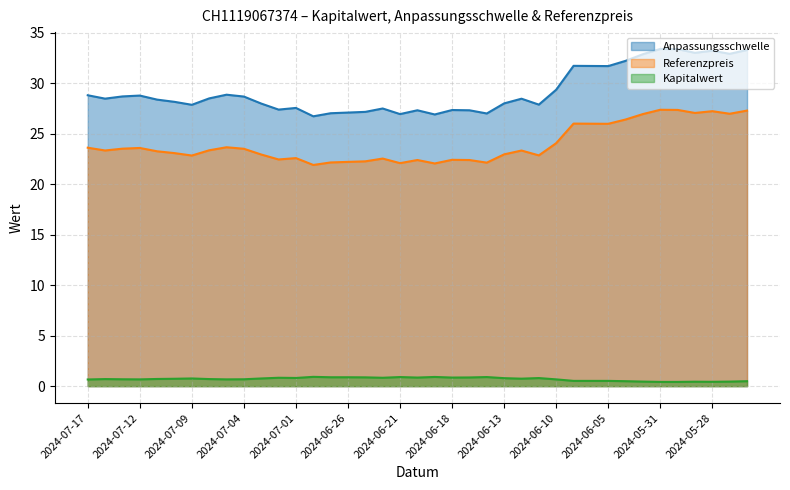

At how many categories does at least one series exceed 19?

39